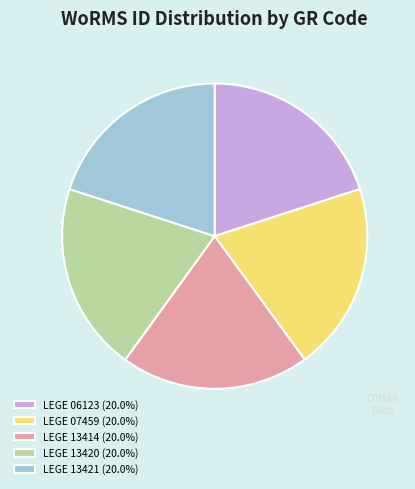

Does any single category account for the majority?

No